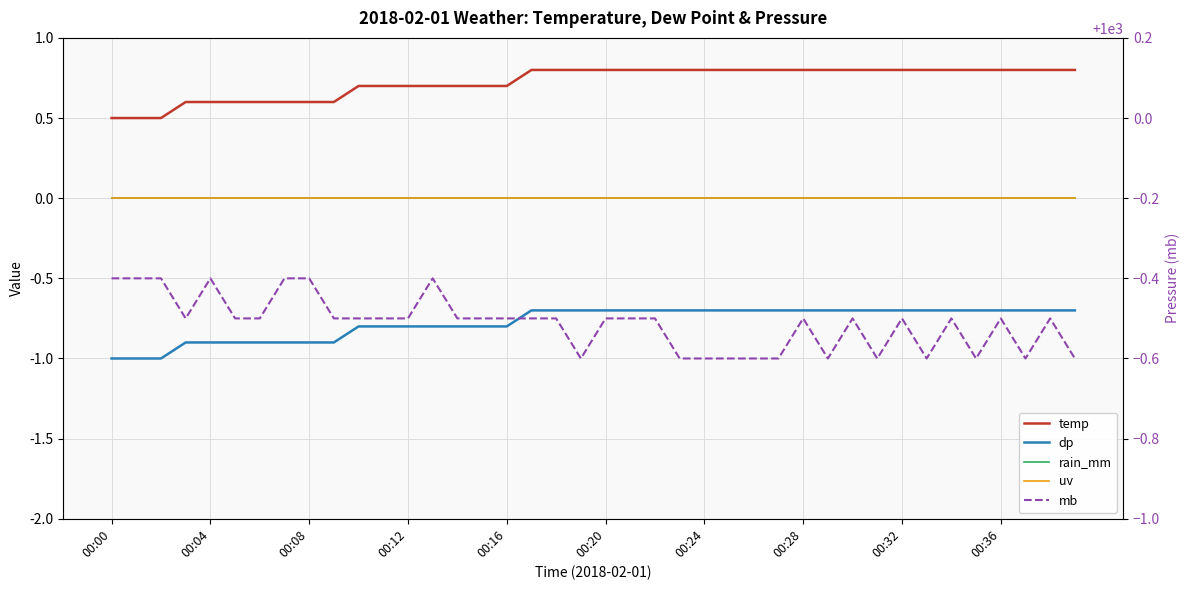

Which series has the largest range (max minus min)?

temp